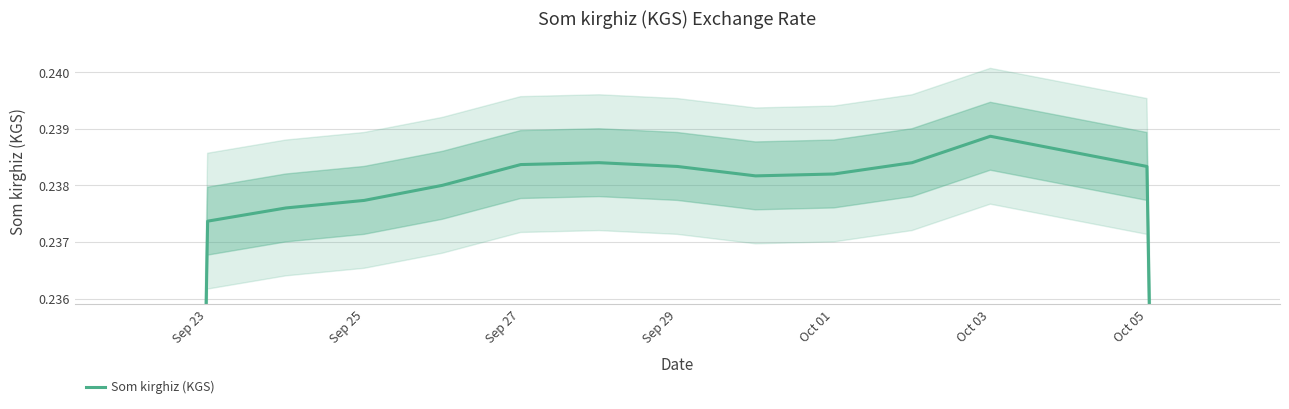

True or false: there are more than 1 points higher than both neighbors.

True